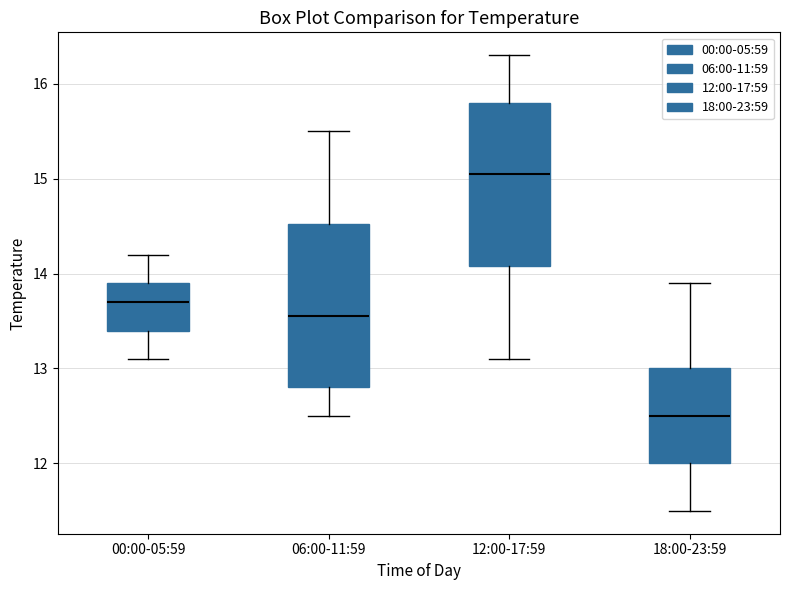

Reading left to right, read every box against the y-axis: the position of its median line, the range the box covers, and the ends of its whiskers. The values are not printed on the chart, so give them approximately, as read against the axis.

00:00-05:59: median 13.7, box 13.4 to 13.9, whiskers 13.1 to 14.2
06:00-11:59: median 13.6, box 12.8 to 14.5, whiskers 12.5 to 15.5
12:00-17:59: median 15.1, box 14.1 to 15.8, whiskers 13.1 to 16.3
18:00-23:59: median 12.5, box 12.0 to 13.0, whiskers 11.5 to 13.9